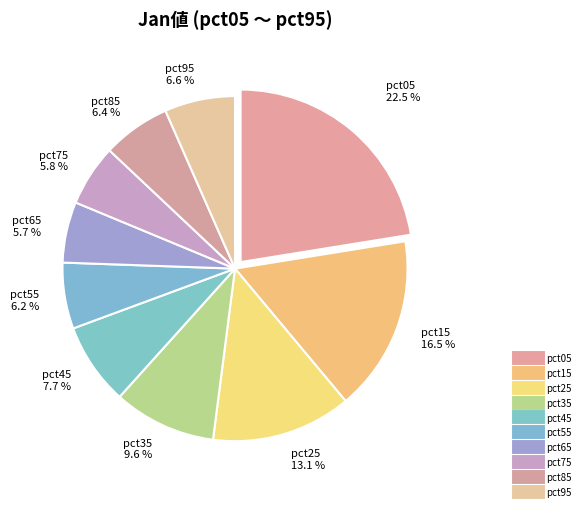

Is it true that pct85 is 6% of the pie?

True